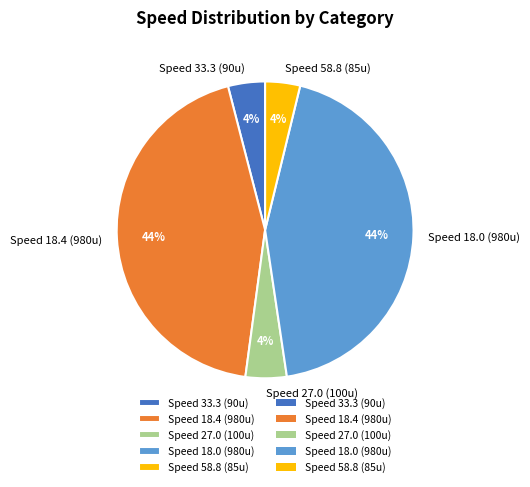

Is there any slice that represents more than half of the pie?

No